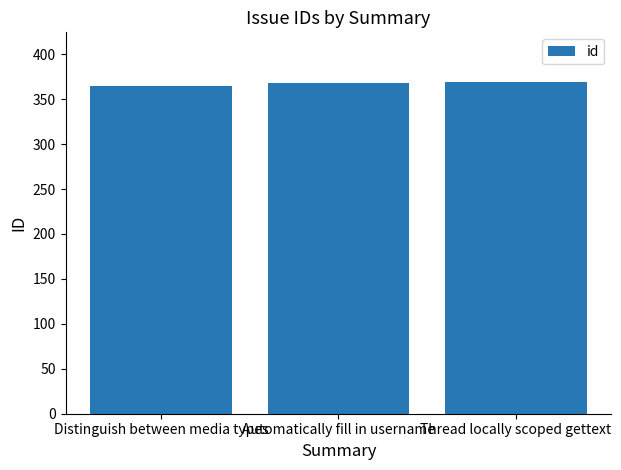

What is the ratio of the value at Distinguish between media types to the value at Automatically fill in username?

1.0